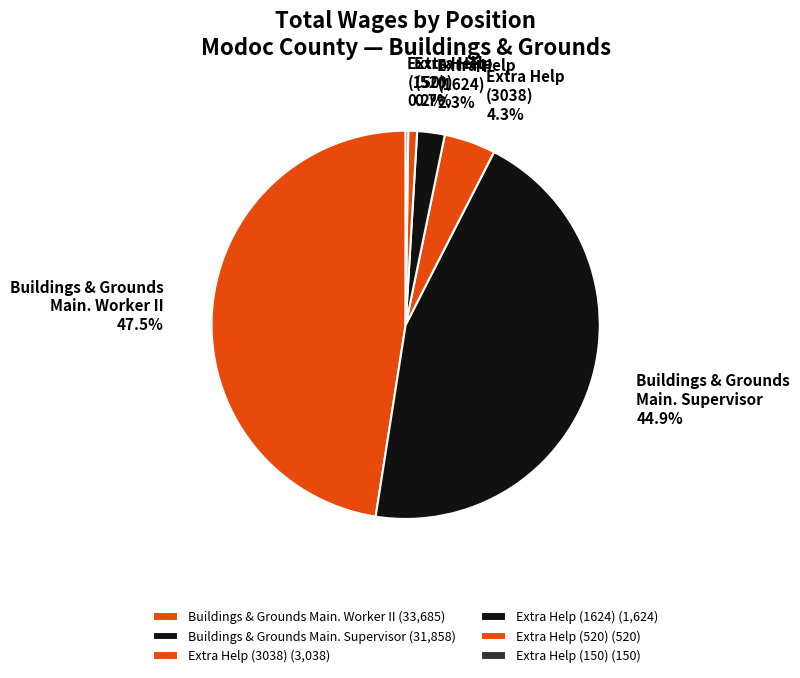

What is the smallest slice in the pie chart?

Extra Help (150)